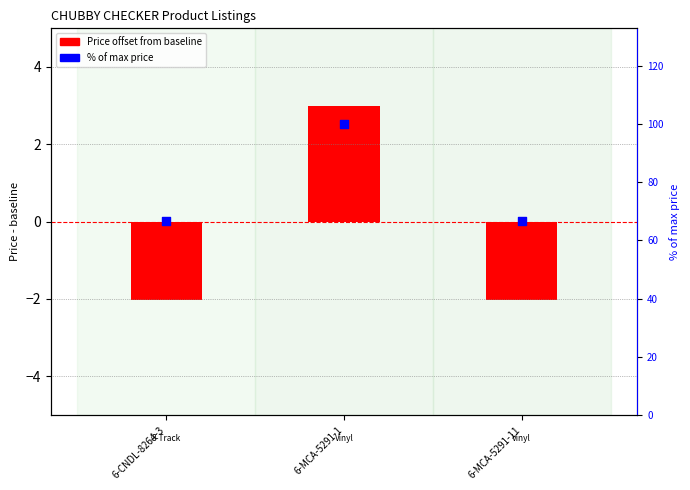

Is the value of % of max price at 6-CNDL-8264-3 greater than the value of Price offset at 6-MCA-5291-1?

Yes